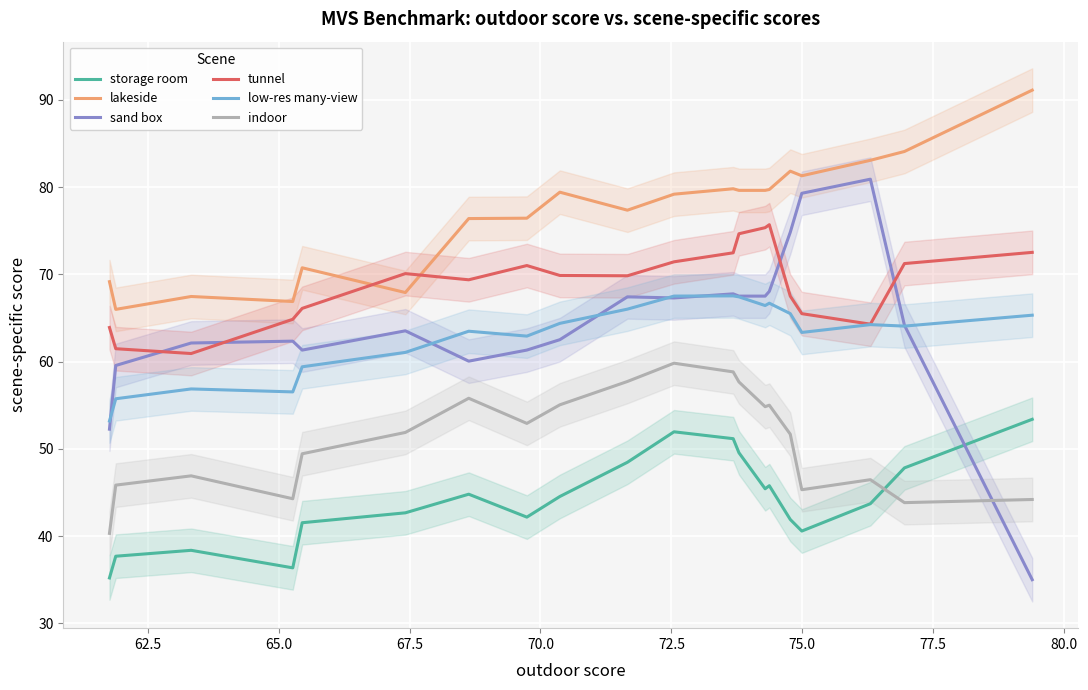

What is the lowest value of the indoor series?

40.3